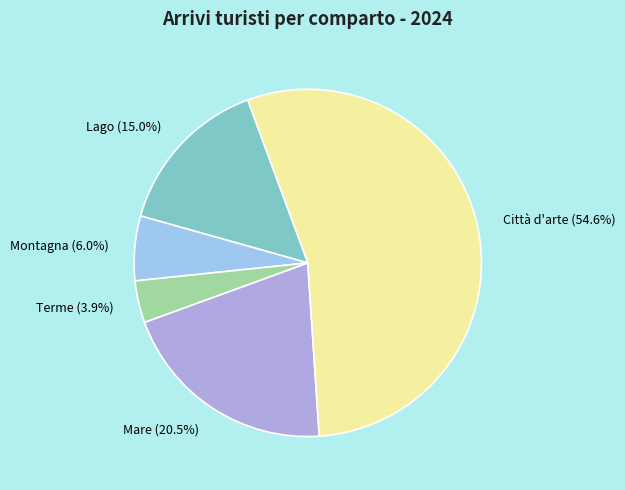

To the nearest percent, what is the difference between the Lago and Terme slice percentages?

11%